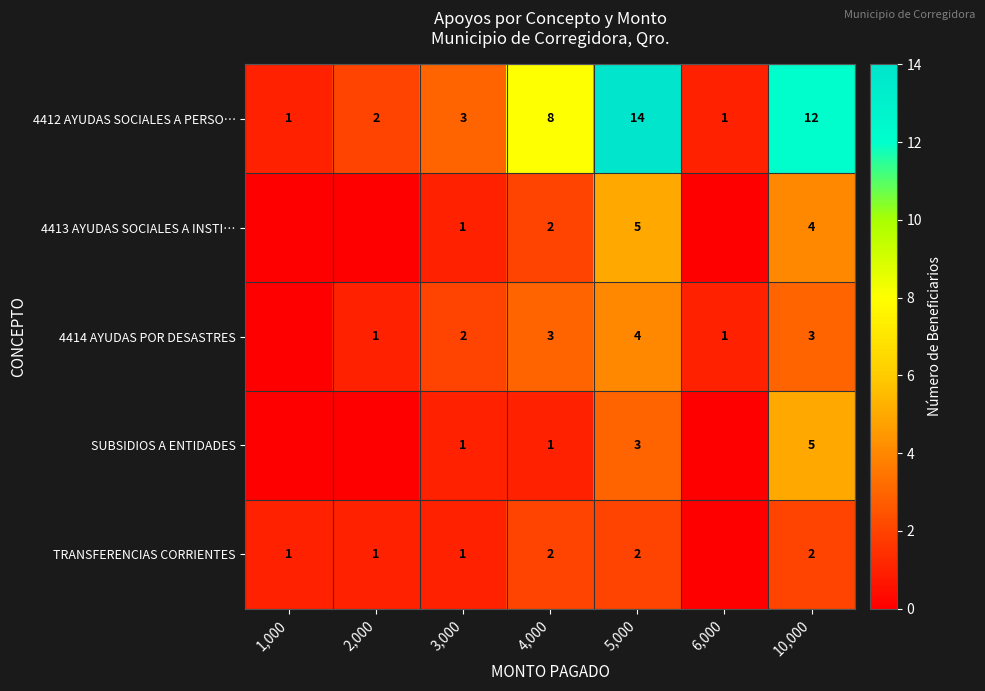

What is the spread (max minus min) of values at 4,000?

7